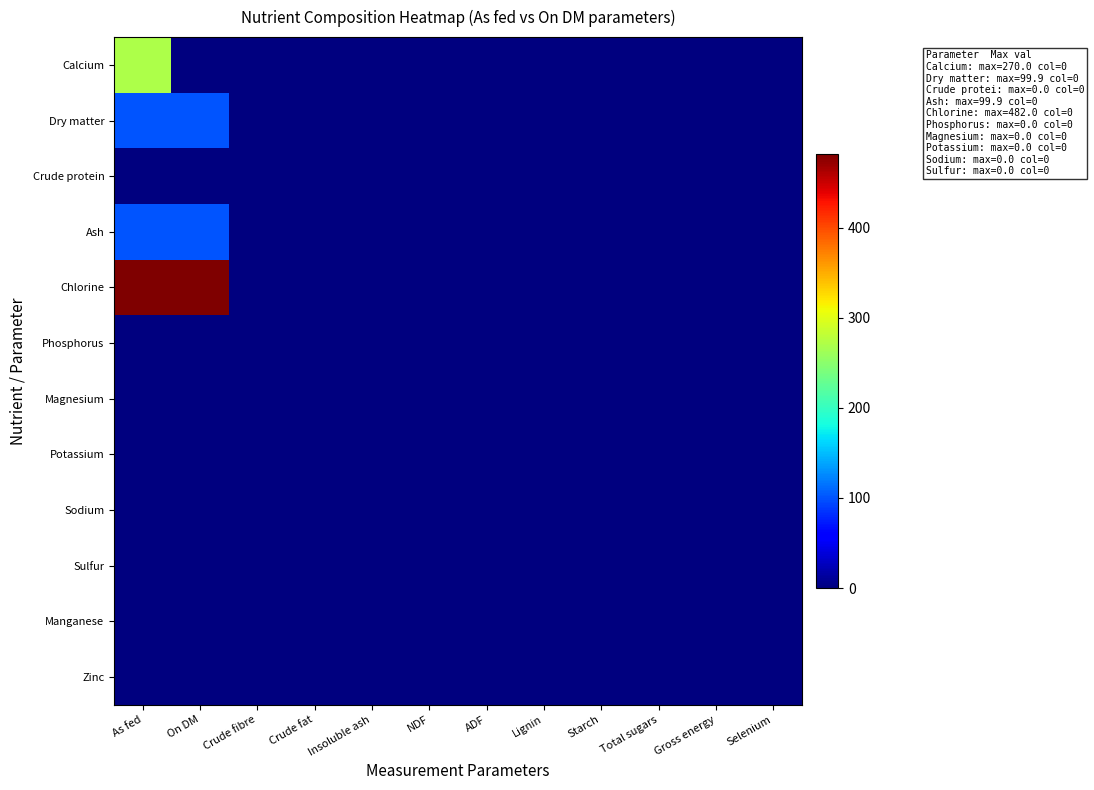

Reading right to left, what are all the values shown in this chart?

Calcium: Selenium=0.0	Gross energy=0.0	Total sugars=0.0	Starch=0.0	Lignin=0.0	ADF=0.0	NDF=0.0	Insoluble ash=0.0	Crude fat=0.0	Crude fibre=0.0	On DM=0.0	As fed=270.0
Dry matter: Selenium=0.0	Gross energy=0.0	Total sugars=0.0	Starch=0.0	Lignin=0.0	ADF=0.0	NDF=0.0	Insoluble ash=0.0	Crude fat=0.0	Crude fibre=0.0	On DM=99.9	As fed=99.9
Crude protein: Selenium=0.0	Gross energy=0.0	Total sugars=0.0	Starch=0.0	Lignin=0.0	ADF=0.0	NDF=0.0	Insoluble ash=0.0	Crude fat=0.0	Crude fibre=0.0	On DM=0.0	As fed=0.0
Ash: Selenium=0.0	Gross energy=0.0	Total sugars=0.0	Starch=0.0	Lignin=0.0	ADF=0.0	NDF=0.0	Insoluble ash=0.0	Crude fat=0.0	Crude fibre=0.0	On DM=99.9	As fed=99.9
Chlorine: Selenium=0.0	Gross energy=0.0	Total sugars=0.0	Starch=0.0	Lignin=0.0	ADF=0.0	NDF=0.0	Insoluble ash=0.0	Crude fat=0.0	Crude fibre=0.0	On DM=482.0	As fed=482.0
Phosphorus: Selenium=0.0	Gross energy=0.0	Total sugars=0.0	Starch=0.0	Lignin=0.0	ADF=0.0	NDF=0.0	Insoluble ash=0.0	Crude fat=0.0	Crude fibre=0.0	On DM=0.0	As fed=0.0
Magnesium: Selenium=0.0	Gross energy=0.0	Total sugars=0.0	Starch=0.0	Lignin=0.0	ADF=0.0	NDF=0.0	Insoluble ash=0.0	Crude fat=0.0	Crude fibre=0.0	On DM=0.0	As fed=0.0
Potassium: Selenium=0.0	Gross energy=0.0	Total sugars=0.0	Starch=0.0	Lignin=0.0	ADF=0.0	NDF=0.0	Insoluble ash=0.0	Crude fat=0.0	Crude fibre=0.0	On DM=0.0	As fed=0.0
Sodium: Selenium=0.0	Gross energy=0.0	Total sugars=0.0	Starch=0.0	Lignin=0.0	ADF=0.0	NDF=0.0	Insoluble ash=0.0	Crude fat=0.0	Crude fibre=0.0	On DM=0.0	As fed=0.0
Sulfur: Selenium=0.0	Gross energy=0.0	Total sugars=0.0	Starch=0.0	Lignin=0.0	ADF=0.0	NDF=0.0	Insoluble ash=0.0	Crude fat=0.0	Crude fibre=0.0	On DM=0.0	As fed=0.0
Manganese: Selenium=0.0	Gross energy=0.0	Total sugars=0.0	Starch=0.0	Lignin=0.0	ADF=0.0	NDF=0.0	Insoluble ash=0.0	Crude fat=0.0	Crude fibre=0.0	On DM=0.0	As fed=0.0
Zinc: Selenium=0.0	Gross energy=0.0	Total sugars=0.0	Starch=0.0	Lignin=0.0	ADF=0.0	NDF=0.0	Insoluble ash=0.0	Crude fat=0.0	Crude fibre=0.0	On DM=0.0	As fed=0.0